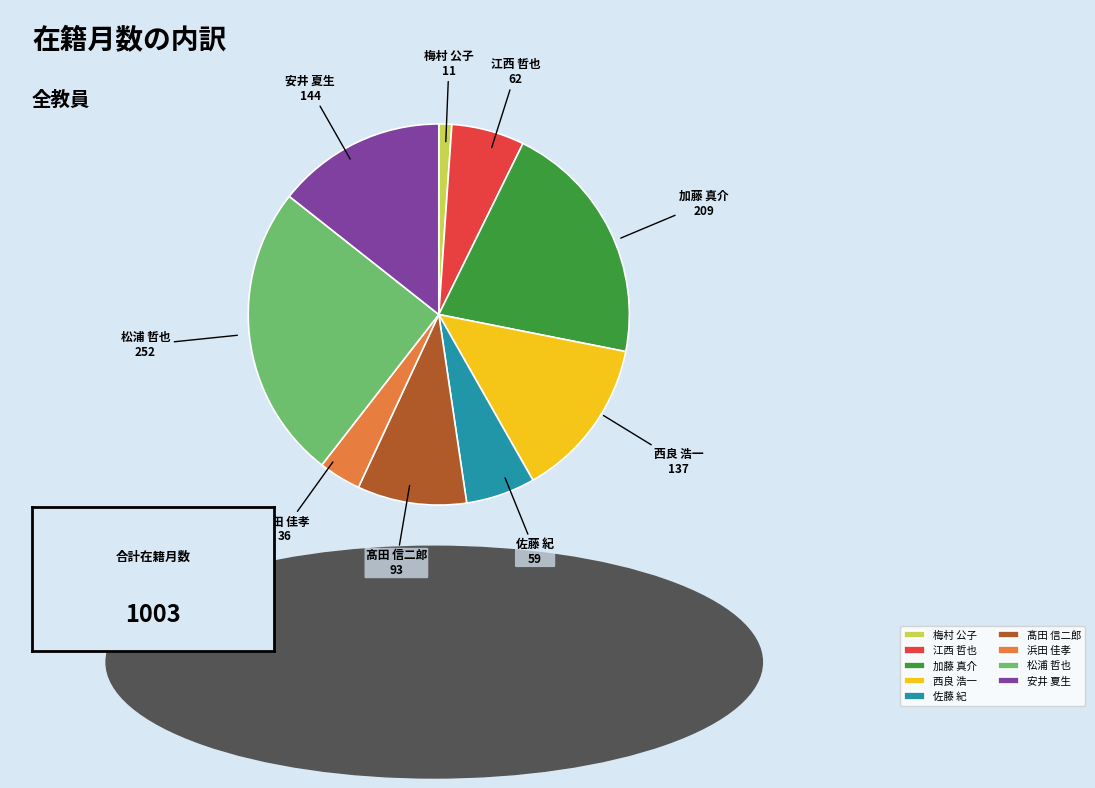

Does 髙田 信二郎 account for over 50% of the chart?

No